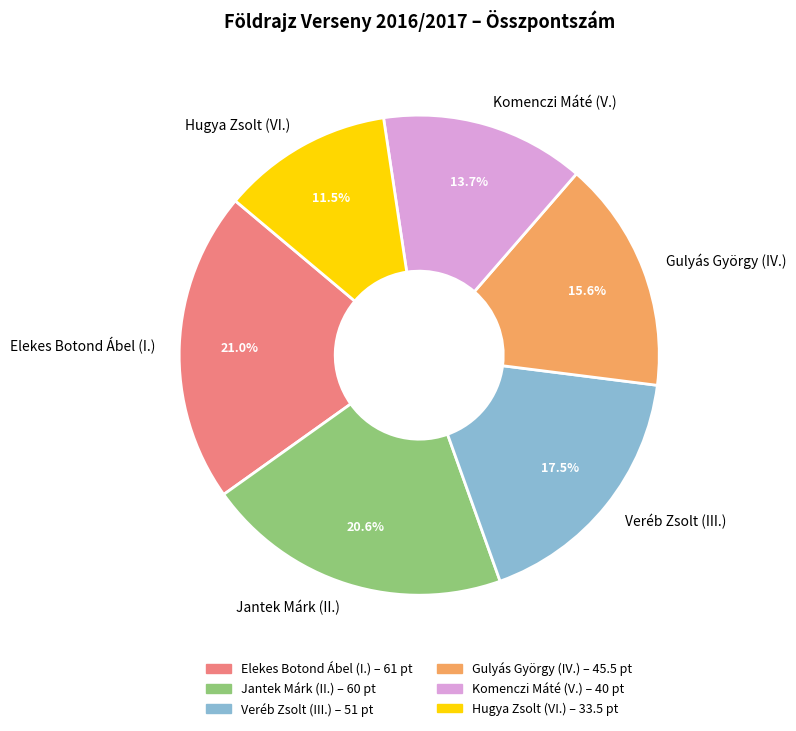

To the nearest percent, what is the combined percentage of Komenczi Máté (V.) and Gulyás György (IV.)?

29%